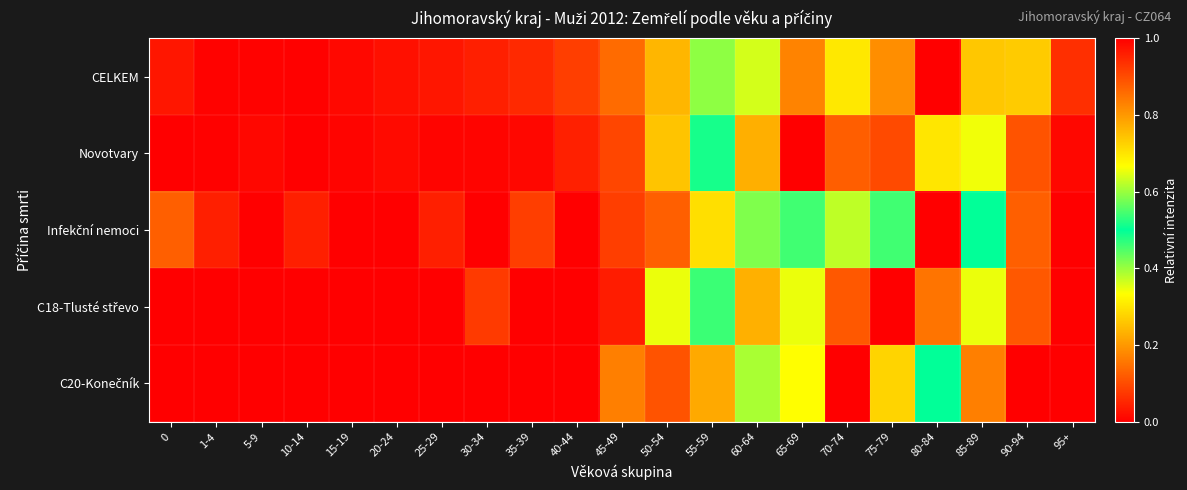

How many data points does each series have?

21